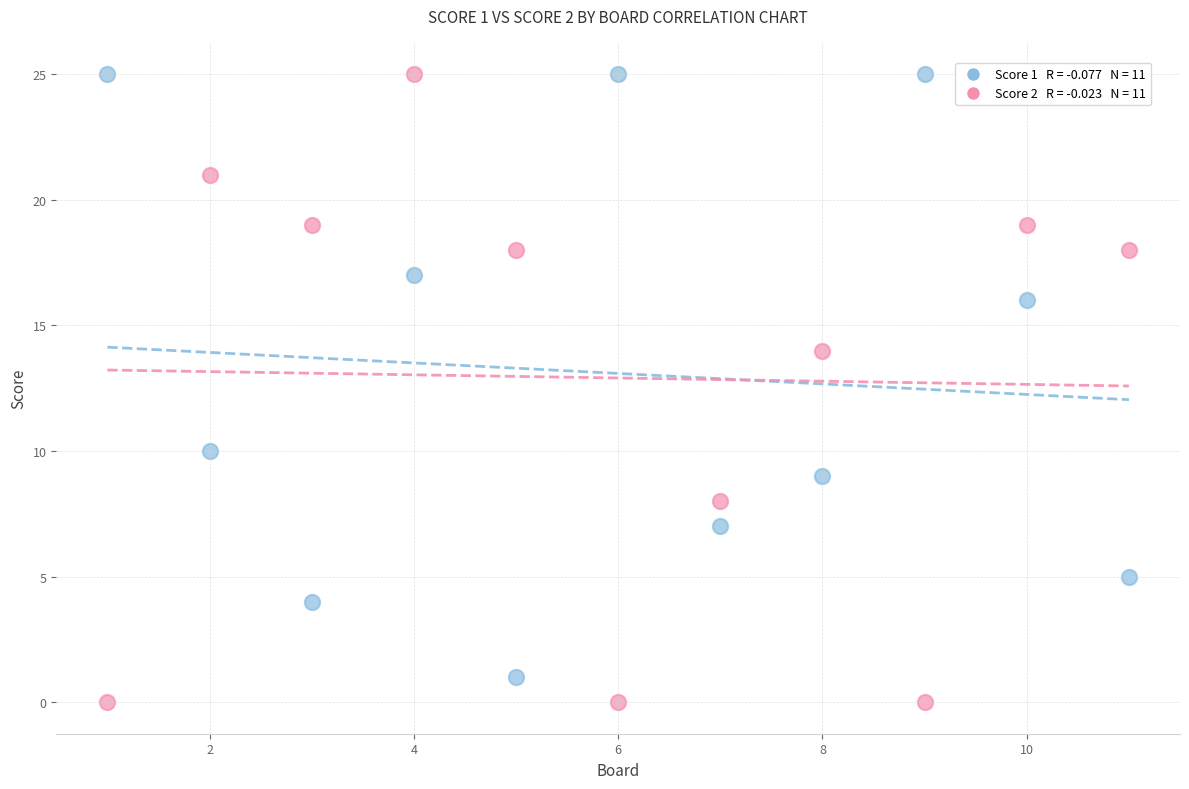

Across all data points, what is the range of Y values (max minus min)?

25